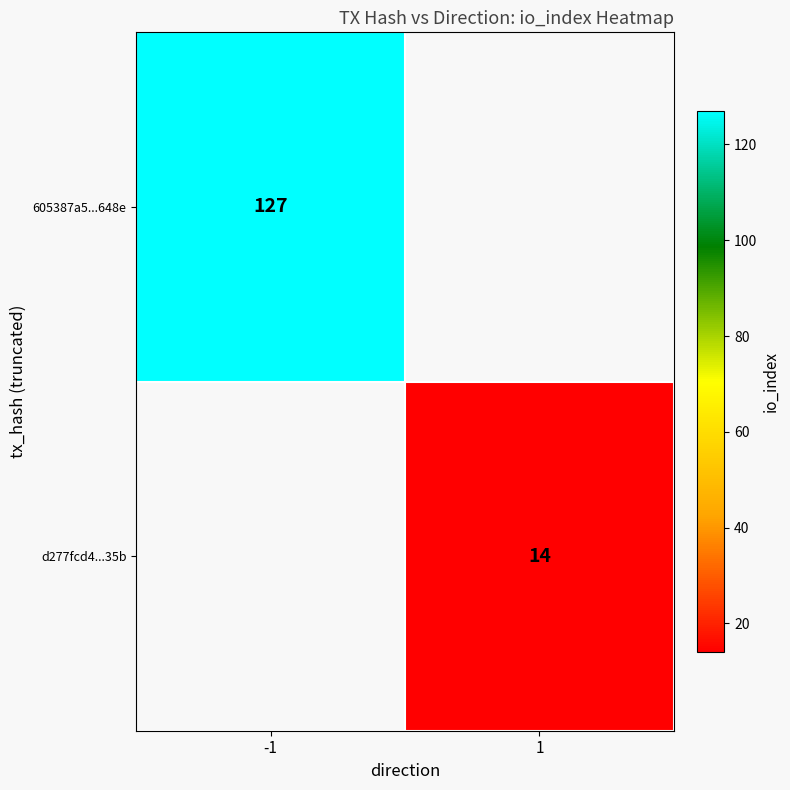

Is it true that 605387a5...648e equals 127 at -1?

True